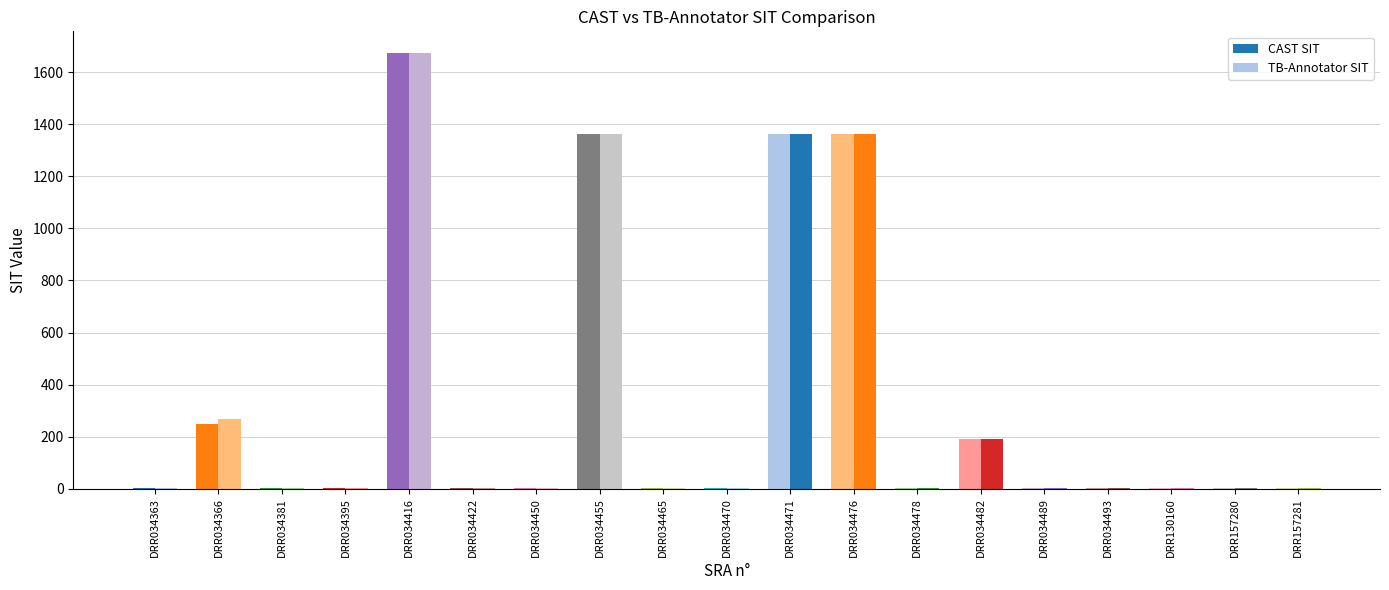

What is the greatest value displayed?

1674